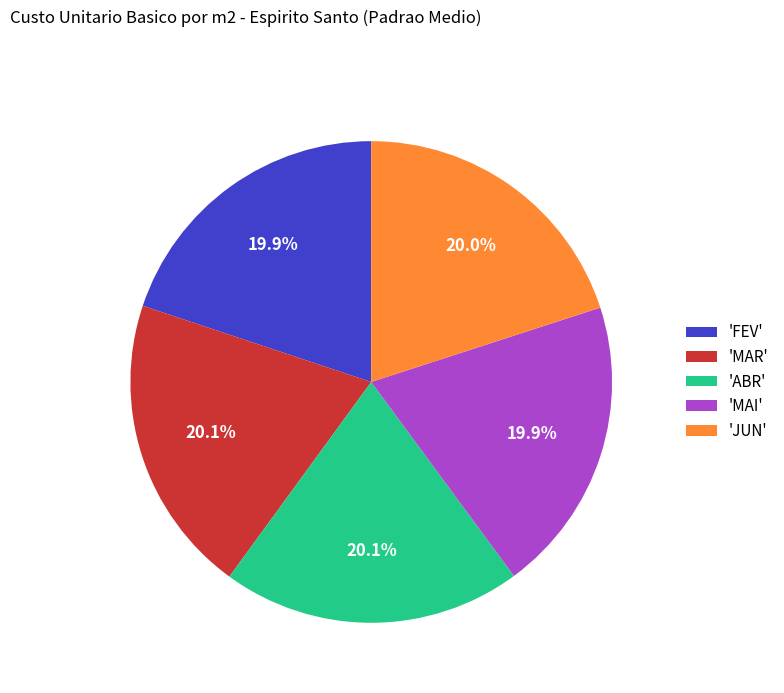

What is the ratio of the value at 'ABR' to the value at 'FEV'?

1.0